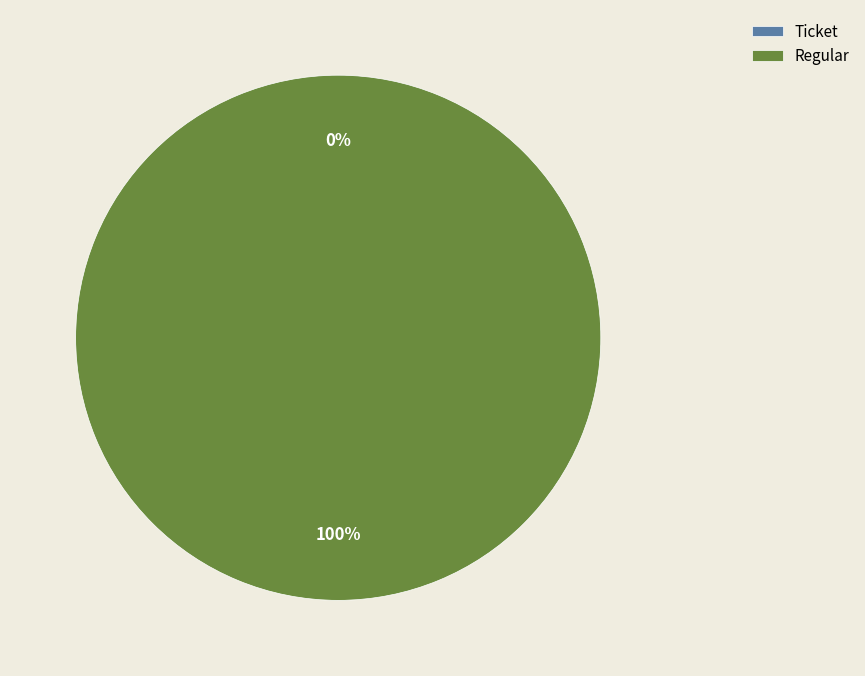

Which slice is the largest?

Regular